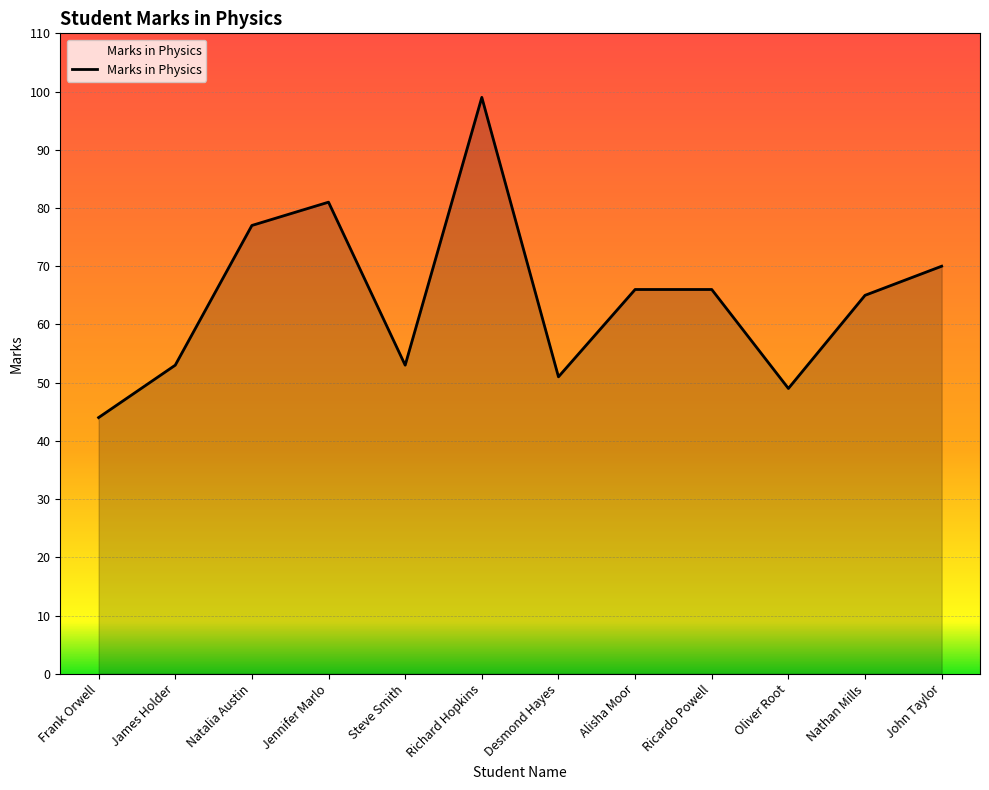

The chart shows a value of 44 at Frank Orwell. True or false?

True